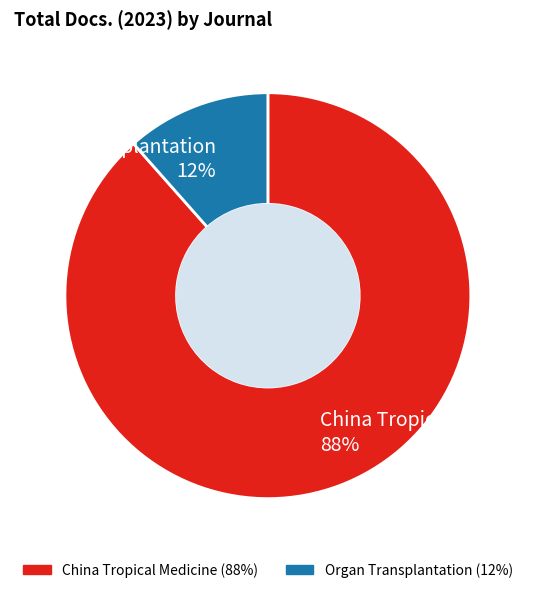

The China Tropical Medicine slice represents 99% of the pie. True or false?

False